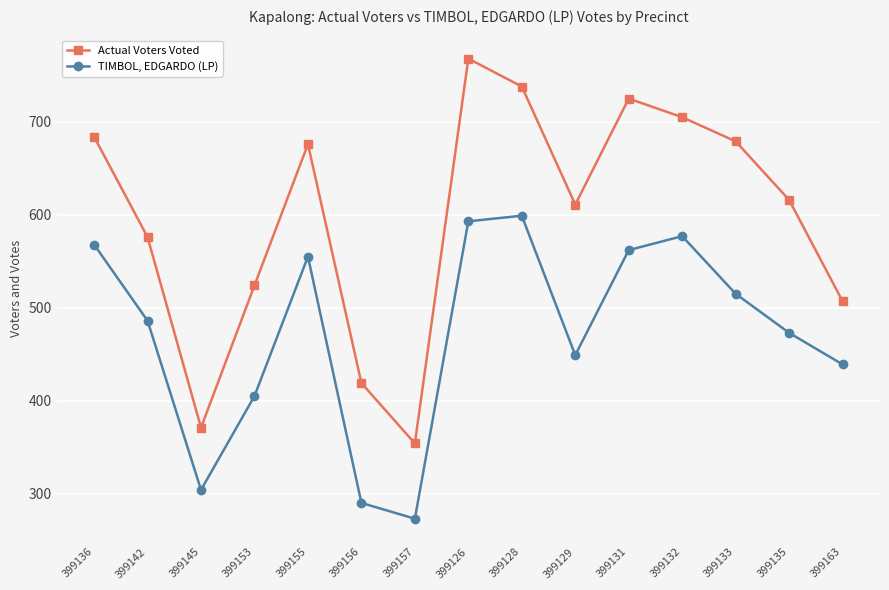

Rank the series at 399129 from highest to lowest value.

Actual Voters Voted, TIMBOL, EDGARDO (LP)